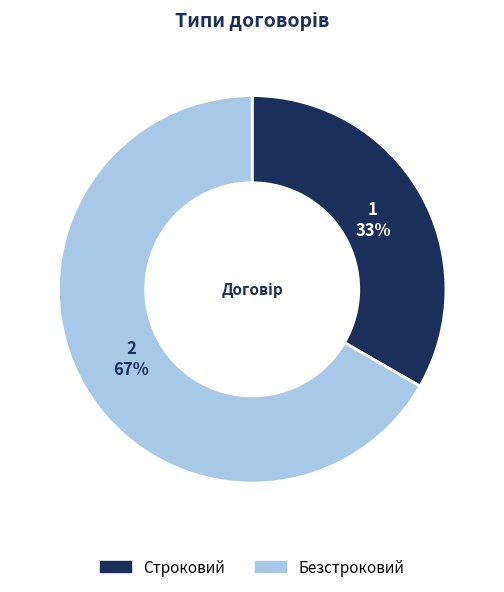

To the nearest percent, what is the combined percentage of Безстроковий and Строковий?

100%